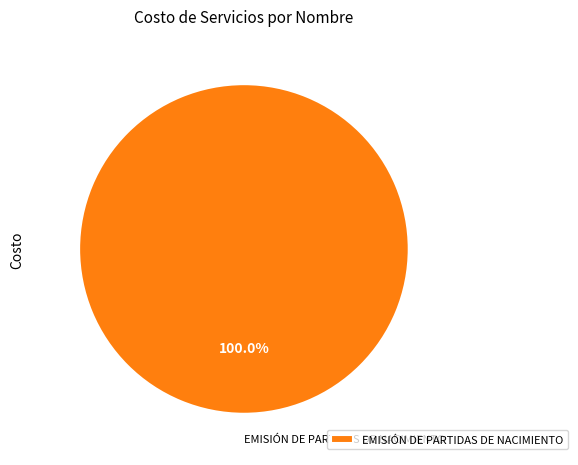

Is there any slice that represents more than half of the pie?

Yes